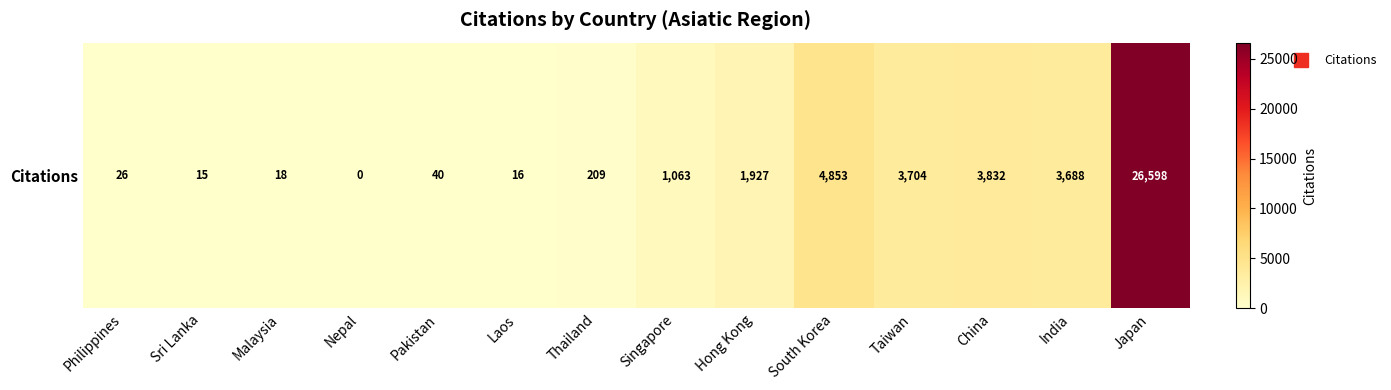

At which label does the data first exceed 1063?

Hong Kong